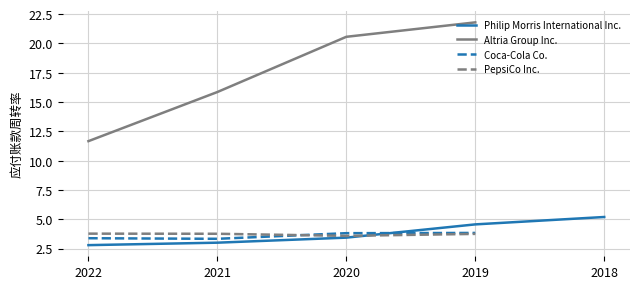

True or false: PepsiCo Inc. has a value of 3.8 at 2022.

True